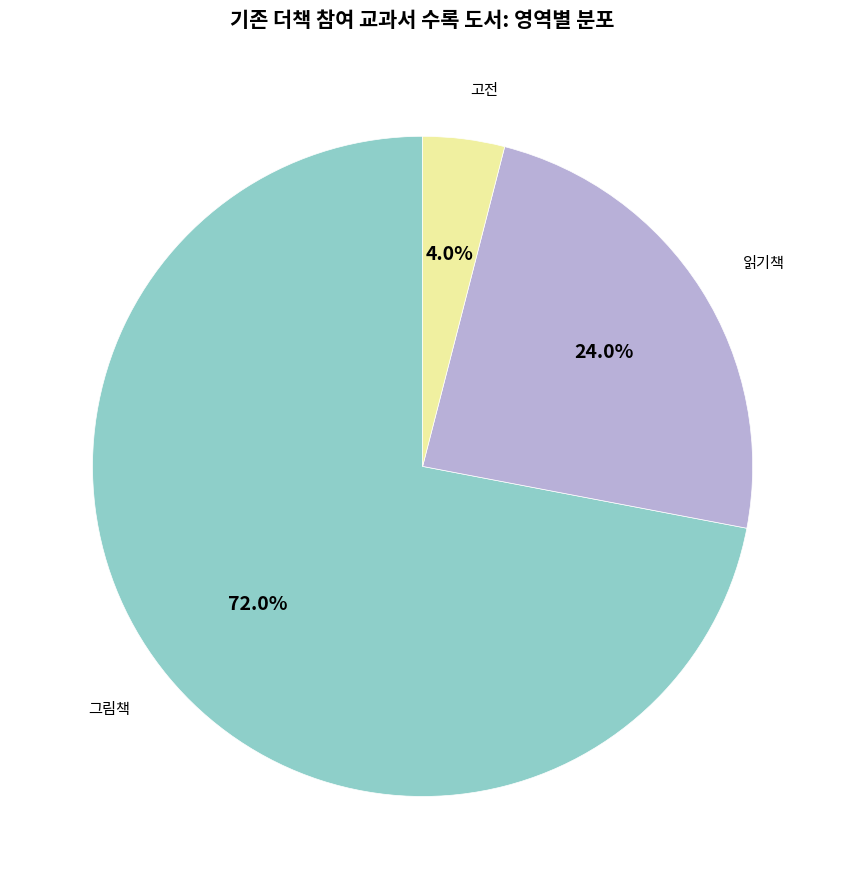

Is there a majority slice in this chart?

Yes